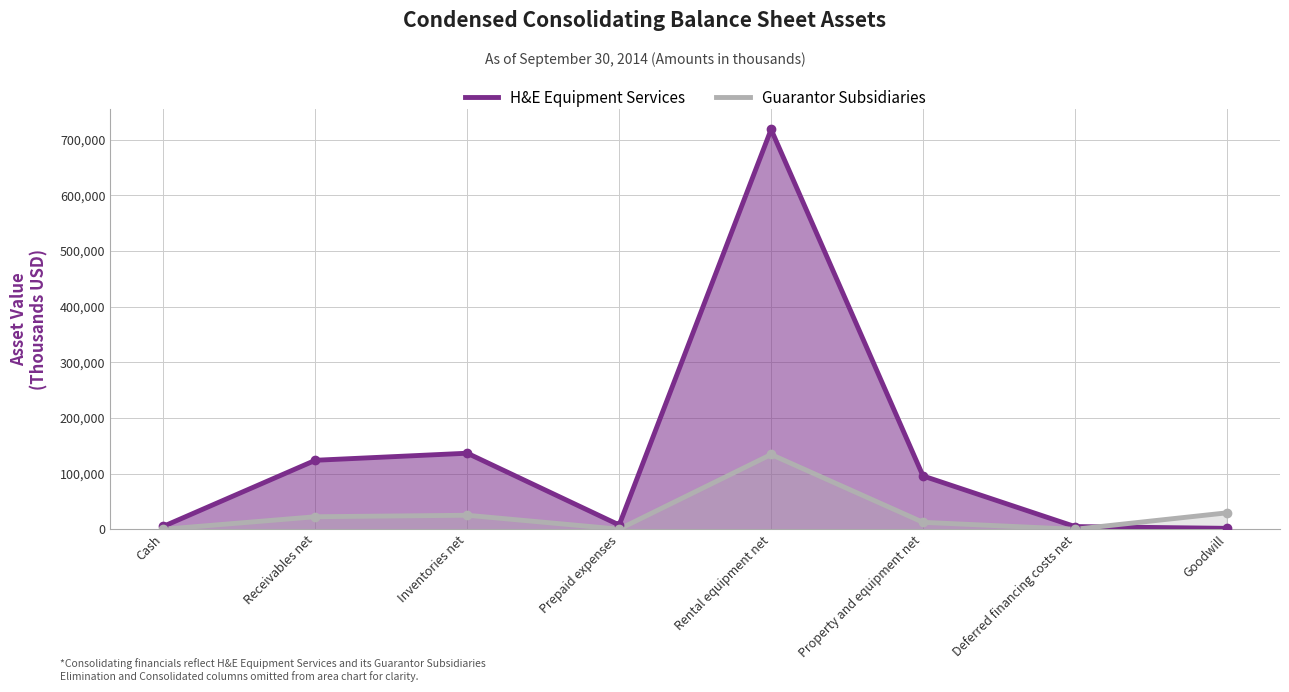

At how many categories does at least one series exceed 538369?

1